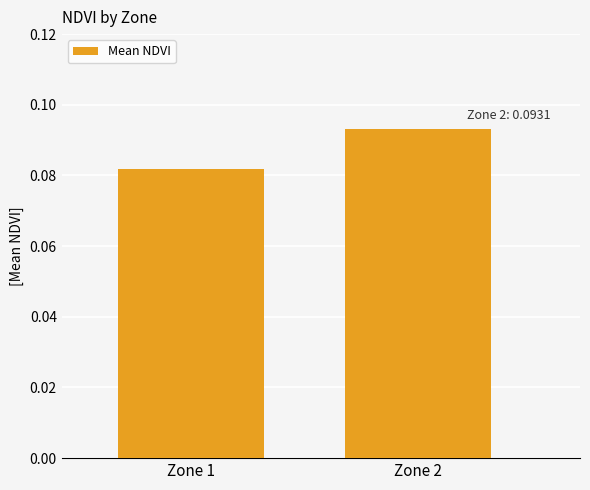

The value at Zone 2 is 0.2. True or false?

False